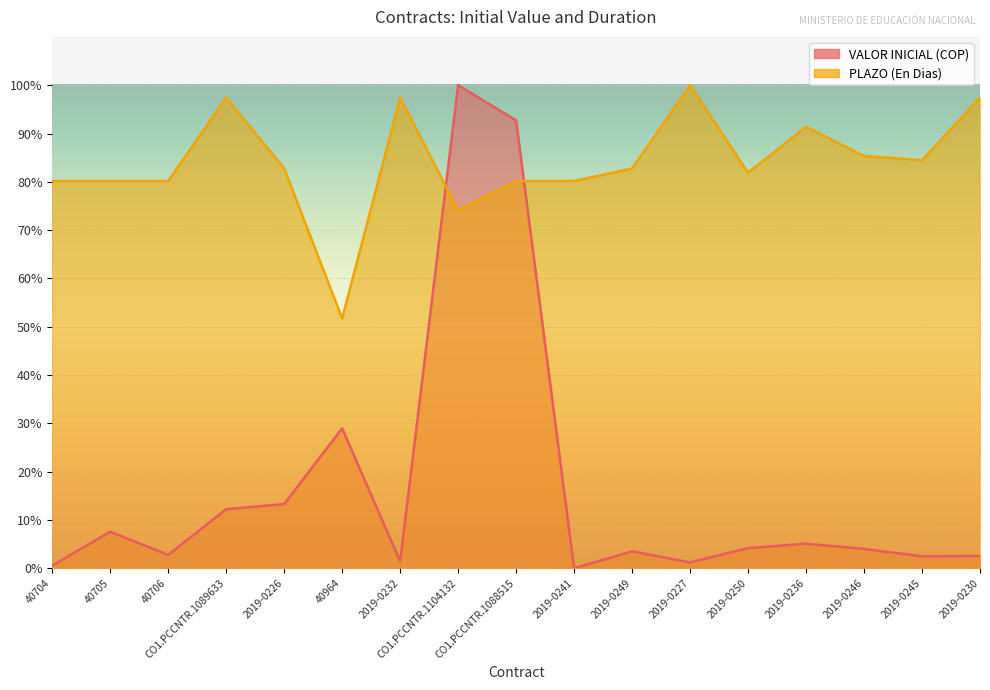

How many interior local peaks does the VALOR INICIAL (COP) series have?

5